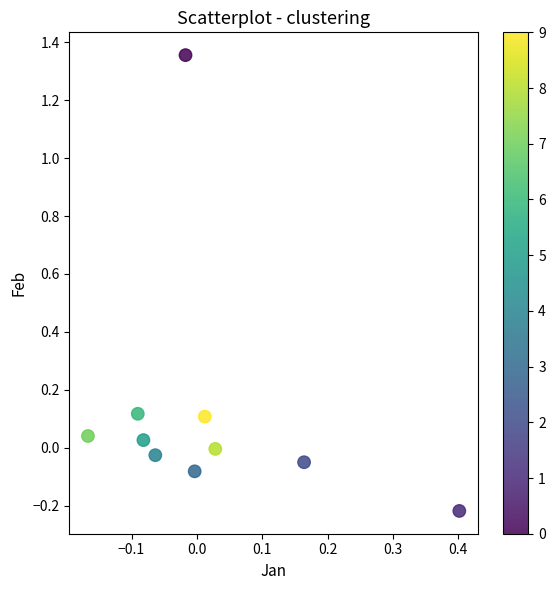

What is the range of Y values (max minus min)?

1.6